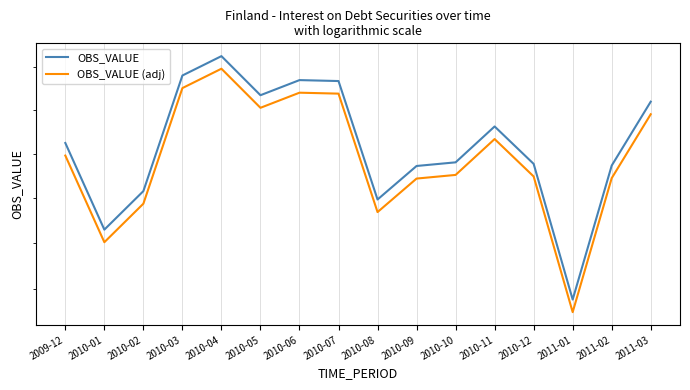

List the series in order of their overall mean, lowest first.

OBS_VALUE (adj), OBS_VALUE